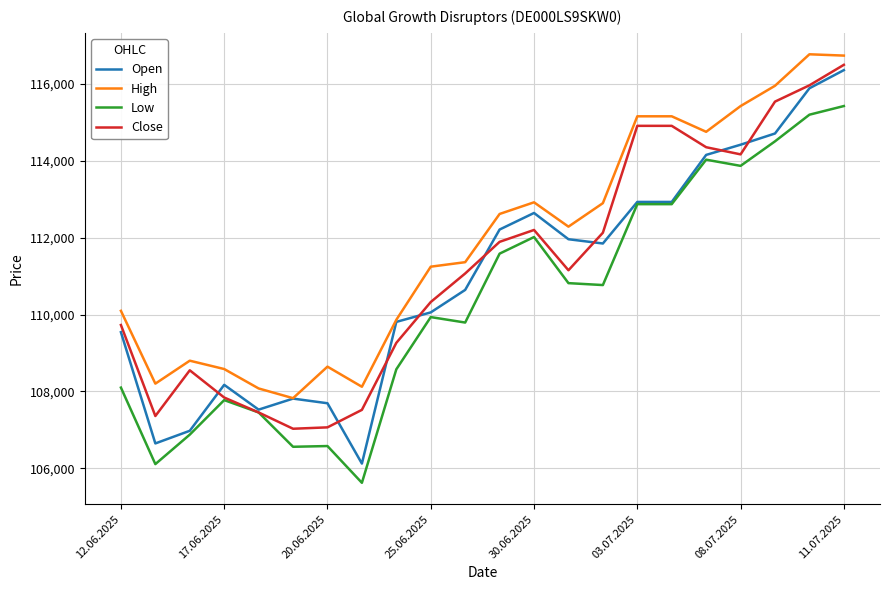

Which series has the largest total across all categories?

High